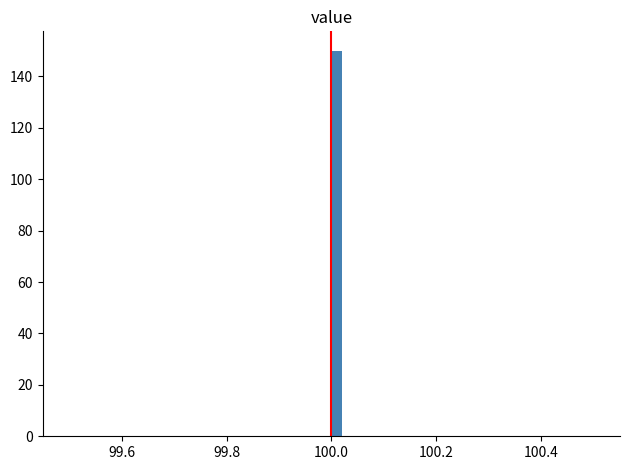

Around what value on the x-axis is the tallest bar? Give the approximate position of its centre, as read against the axis.

100.02